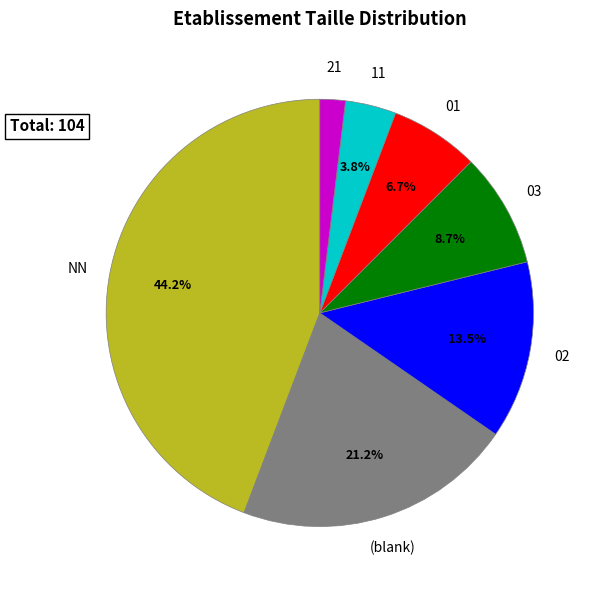

To the nearest percent, what is the difference between the 02 and 03 slice percentages?

5%